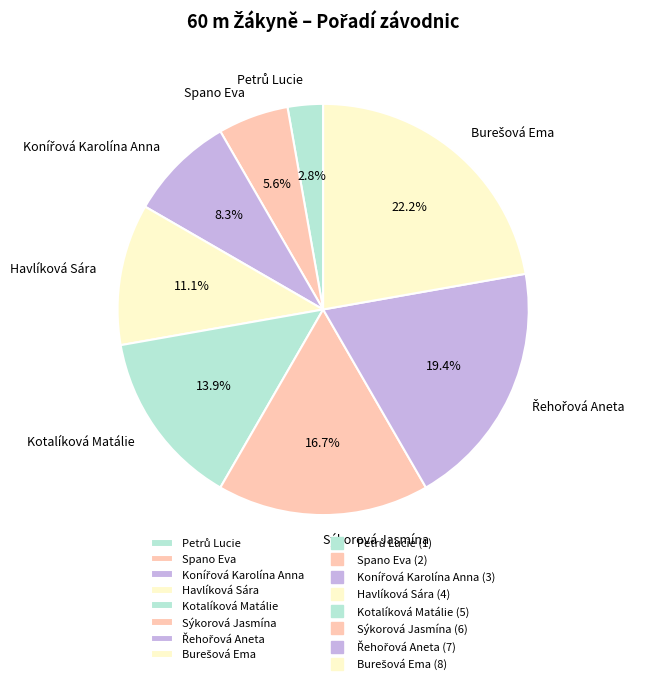

Is there any slice that represents more than half of the pie?

No